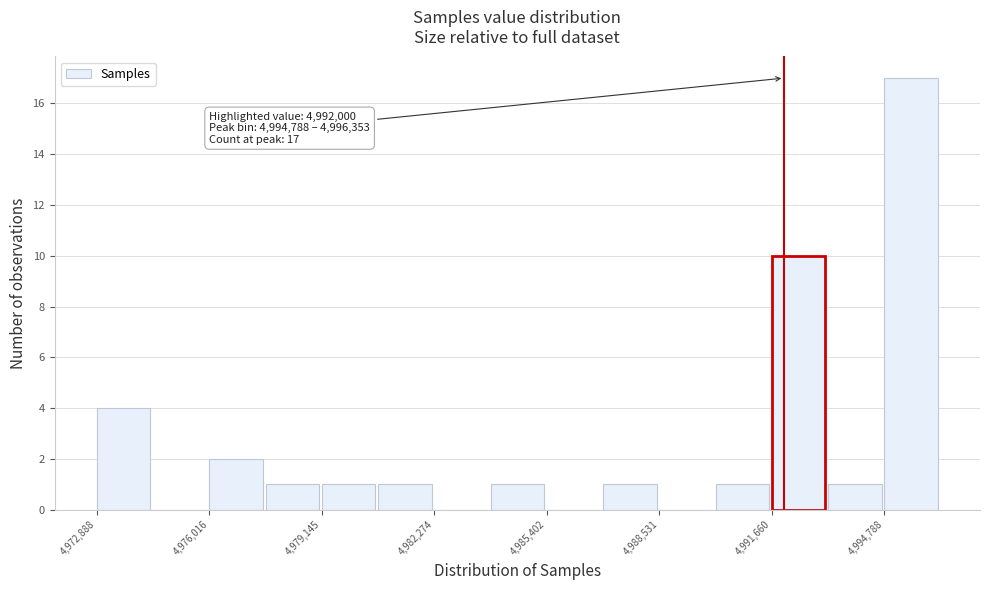

Around what value on the x-axis is the tallest bar? Give the approximate position of its centre, as read against the axis.

4995500